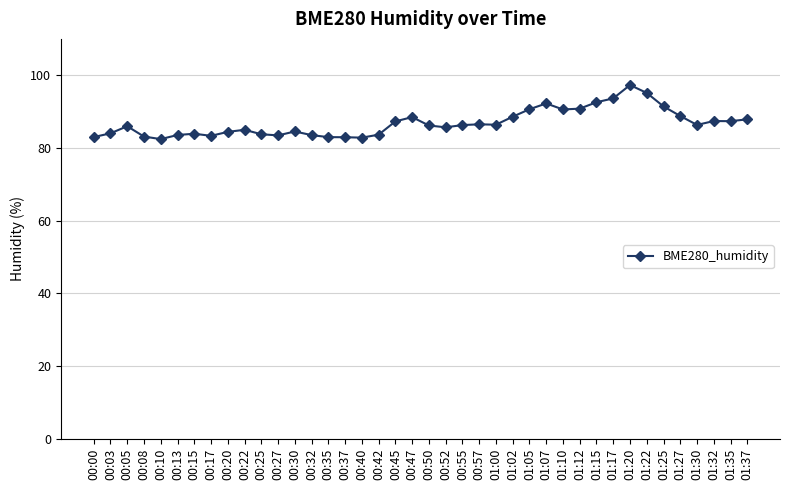

Between 00:25 and 00:47, which is larger?

00:47